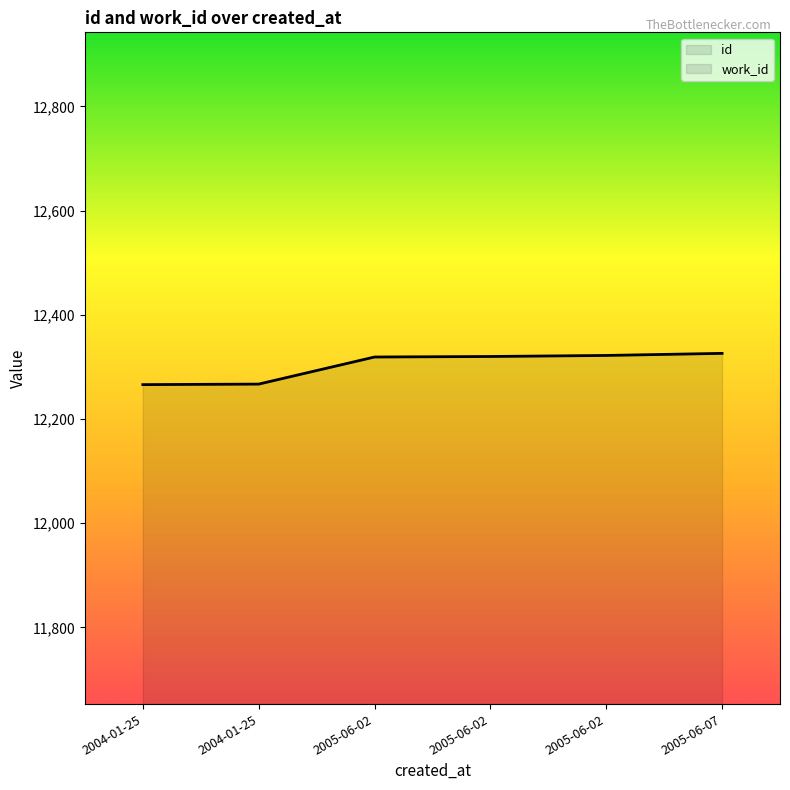

What is the sum of all values?

73820